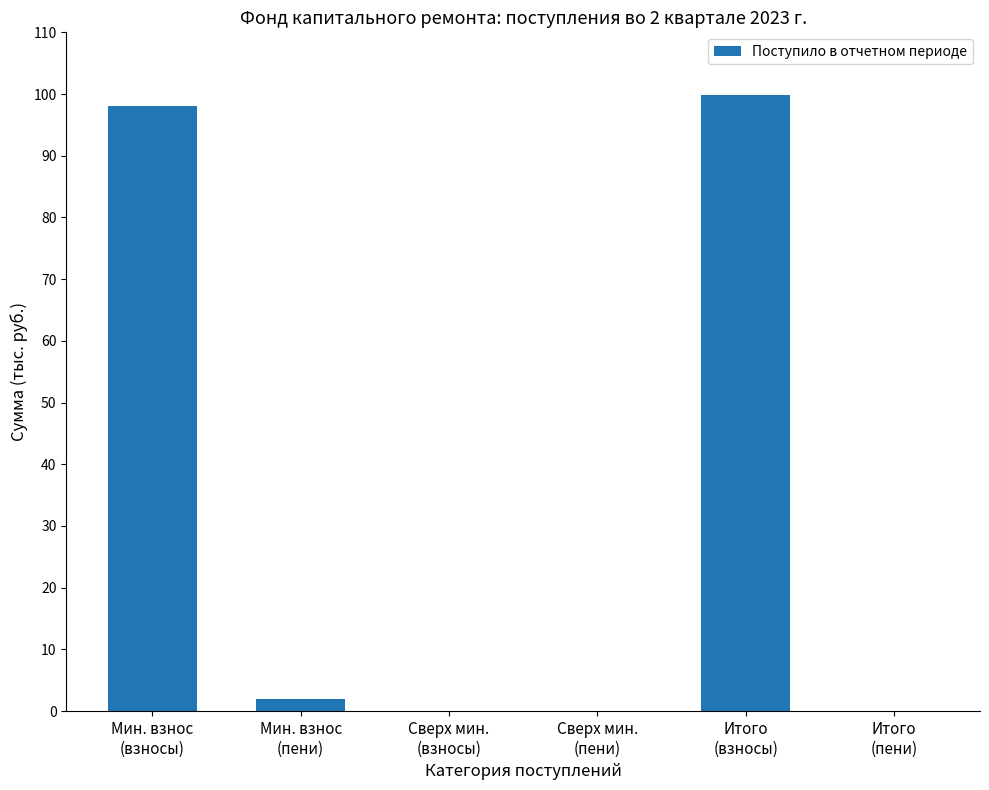

At which label does the data first exceed 1?

Мин. взнос
(взносы)